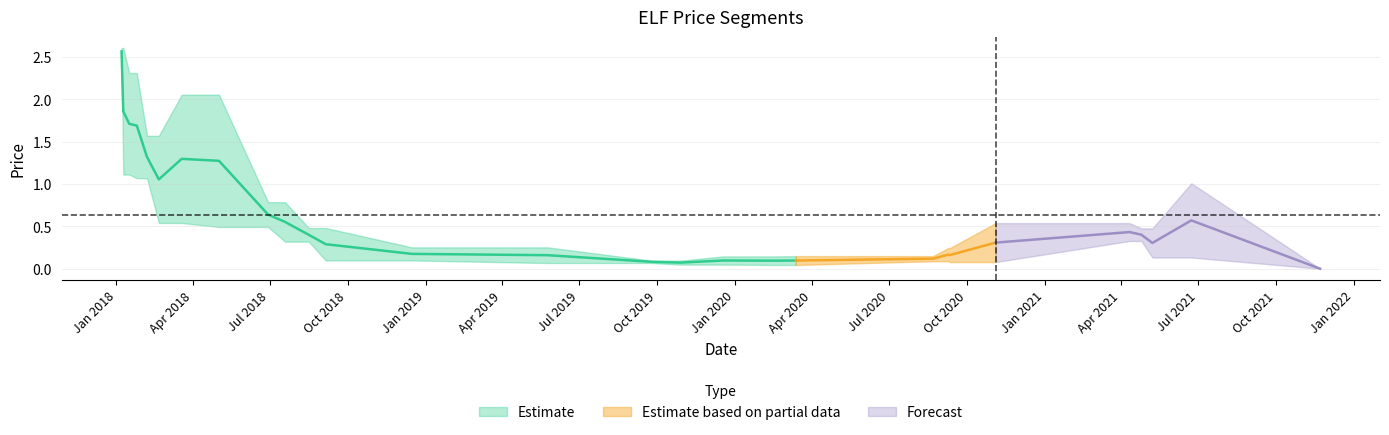

True or false: startPrice and endPrice intersect in this chart.

True